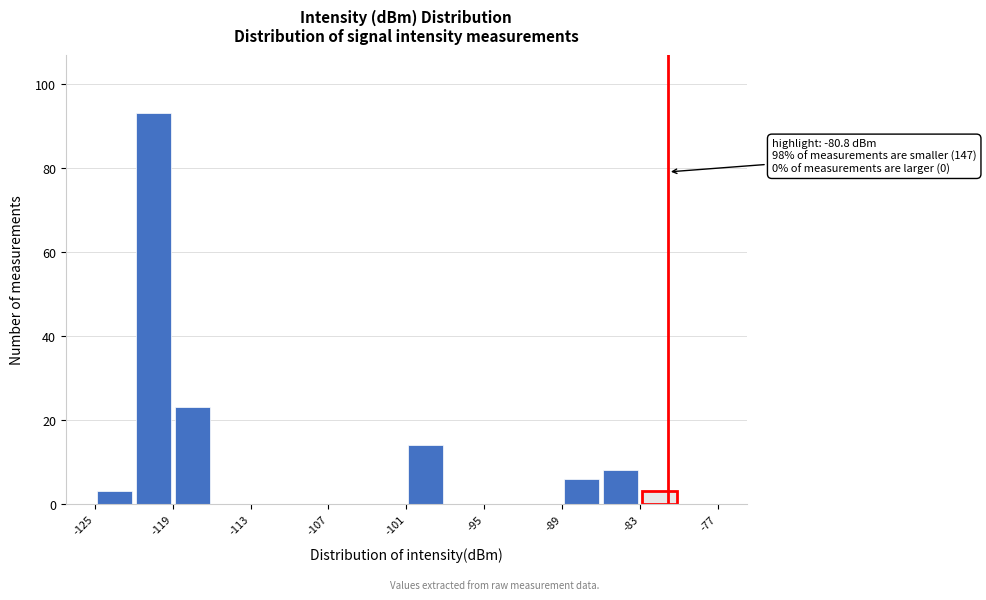

Read against the x-axis, roughly where is the centre of the tallest bar?

-120